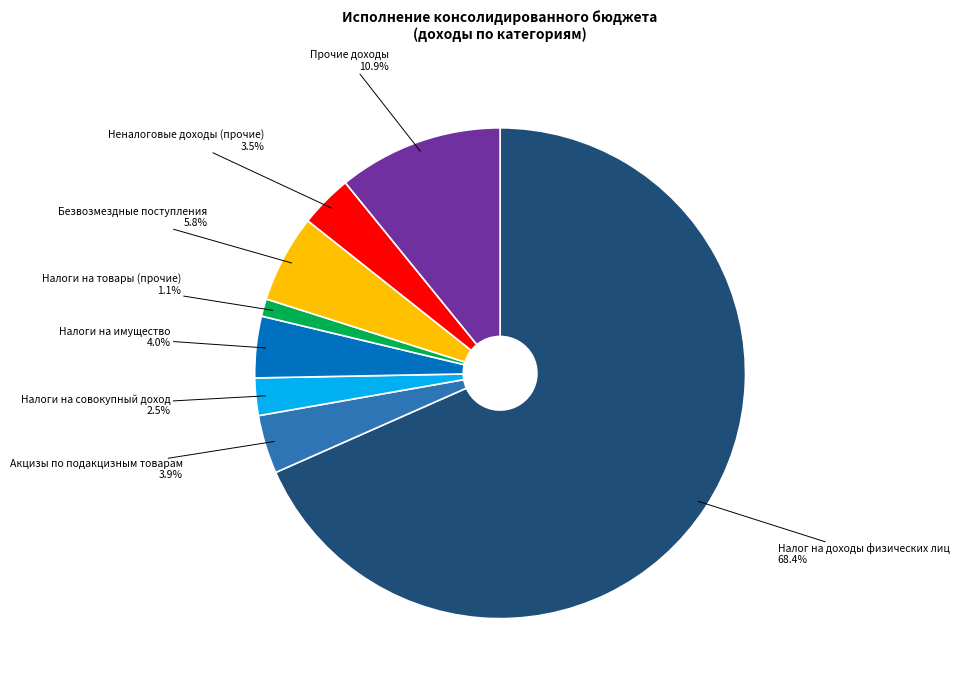

Is there a majority slice in this chart?

Yes